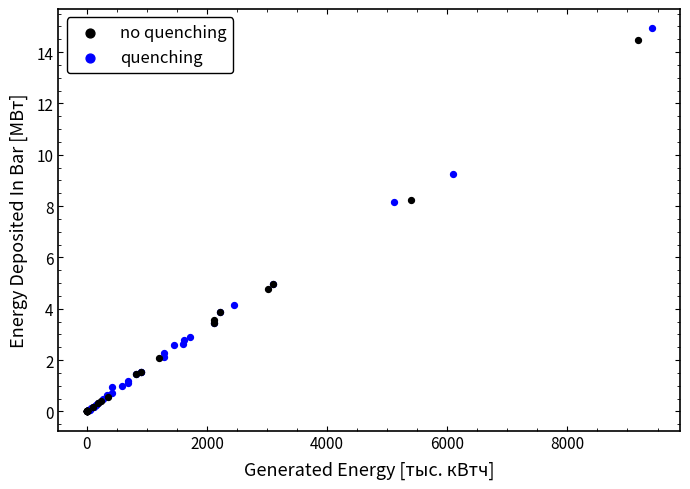

Which series has the widest spread of Y values?

quenching